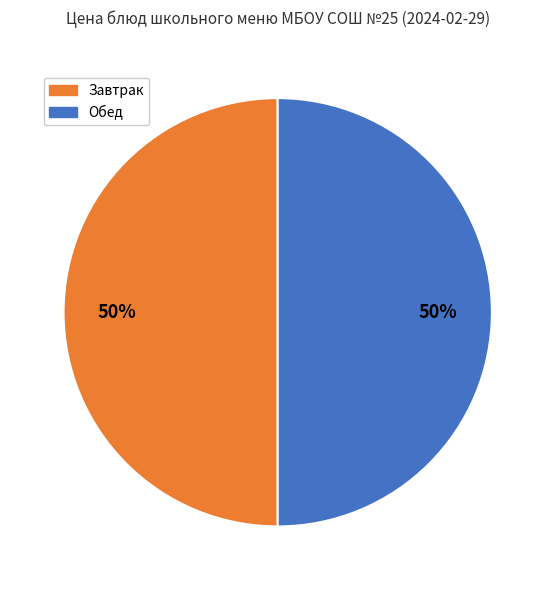

To the nearest percent, what is the difference between the largest and smallest slice percentages?

50%